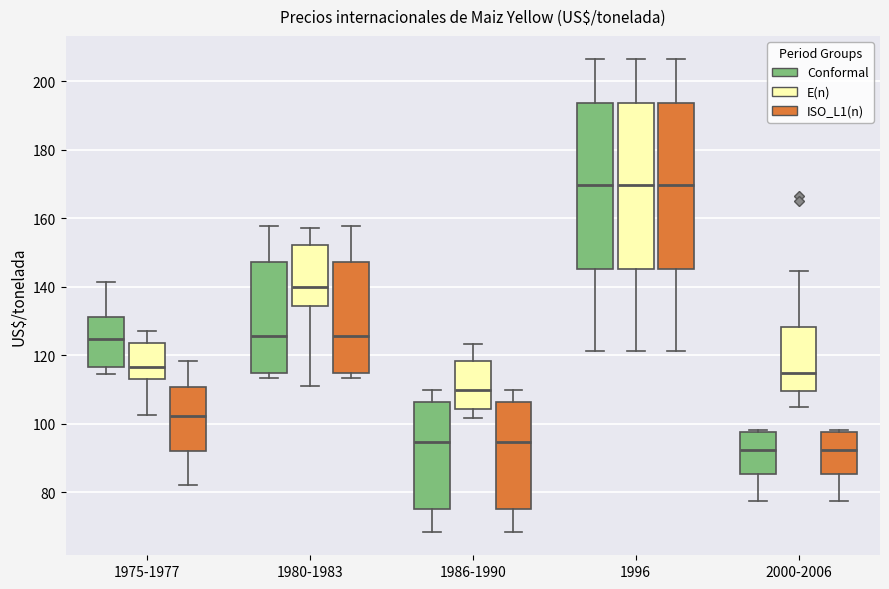

Reading left to right, transcribe this box plot: for each box, give where its median line is, the range the box spans, and where its two whiskers end, as read against the y-axis. The values are not printed on the chart, so give them approximately, as read against the axis.

1975-1977 (Conformal): median 124, box 116 to 132, whiskers 114 to 142
1975-1977 (E(n)): median 116, box 114 to 124, whiskers 102 to 128
1975-1977 (ISO_L1(n)): median 102, box 92 to 110, whiskers 82 to 118
1980-1983 (Conformal): median 126, box 116 to 148, whiskers 114 to 158
1980-1983 (E(n)): median 140, box 134 to 152, whiskers 112 to 158
1980-1983 (ISO_L1(n)): median 126, box 116 to 148, whiskers 114 to 158
1986-1990 (Conformal): median 94, box 76 to 106, whiskers 68 to 110
1986-1990 (E(n)): median 110, box 104 to 118, whiskers 102 to 124
1986-1990 (ISO_L1(n)): median 94, box 76 to 106, whiskers 68 to 110
1996 (Conformal): median 170, box 146 to 194, whiskers 122 to 206
1996 (E(n)): median 170, box 146 to 194, whiskers 122 to 206
1996 (ISO_L1(n)): median 170, box 146 to 194, whiskers 122 to 206
2000-2006 (Conformal): median 92, box 86 to 98, whiskers 78 to 98
2000-2006 (E(n)): median 116, box 110 to 128, whiskers 104 to 144
2000-2006 (ISO_L1(n)): median 92, box 86 to 98, whiskers 78 to 98